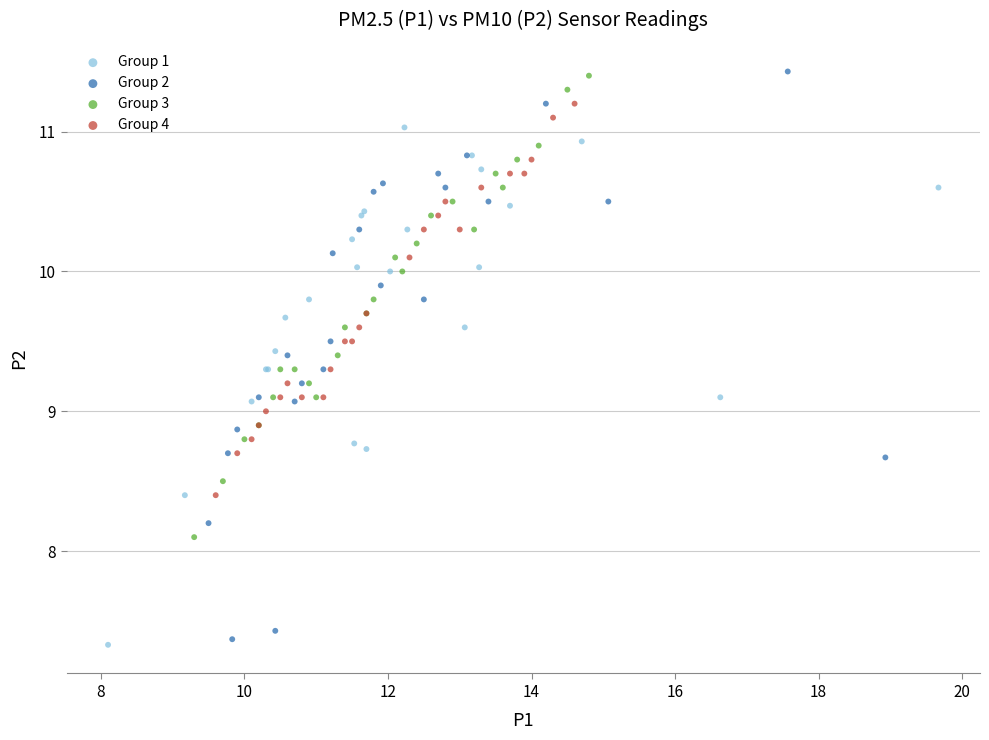

Which series has the widest spread of Y values?

Group 2